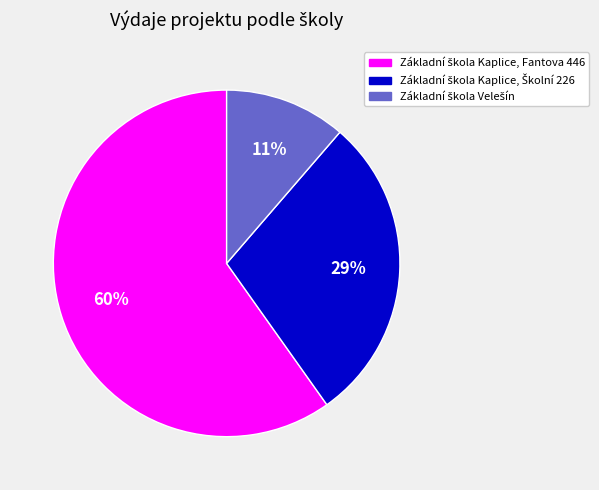

To the nearest percent, what is the average slice percentage?

33%